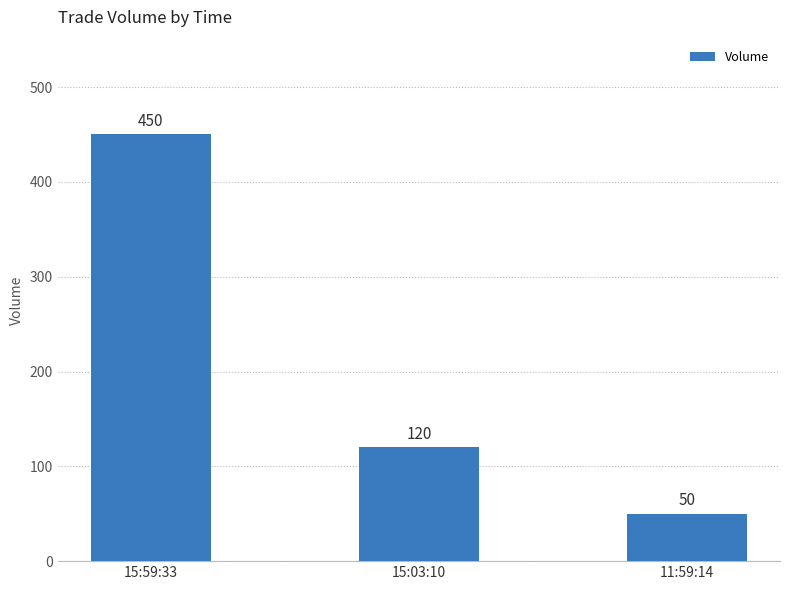

The value at 15:59:33 is 236. True or false?

False